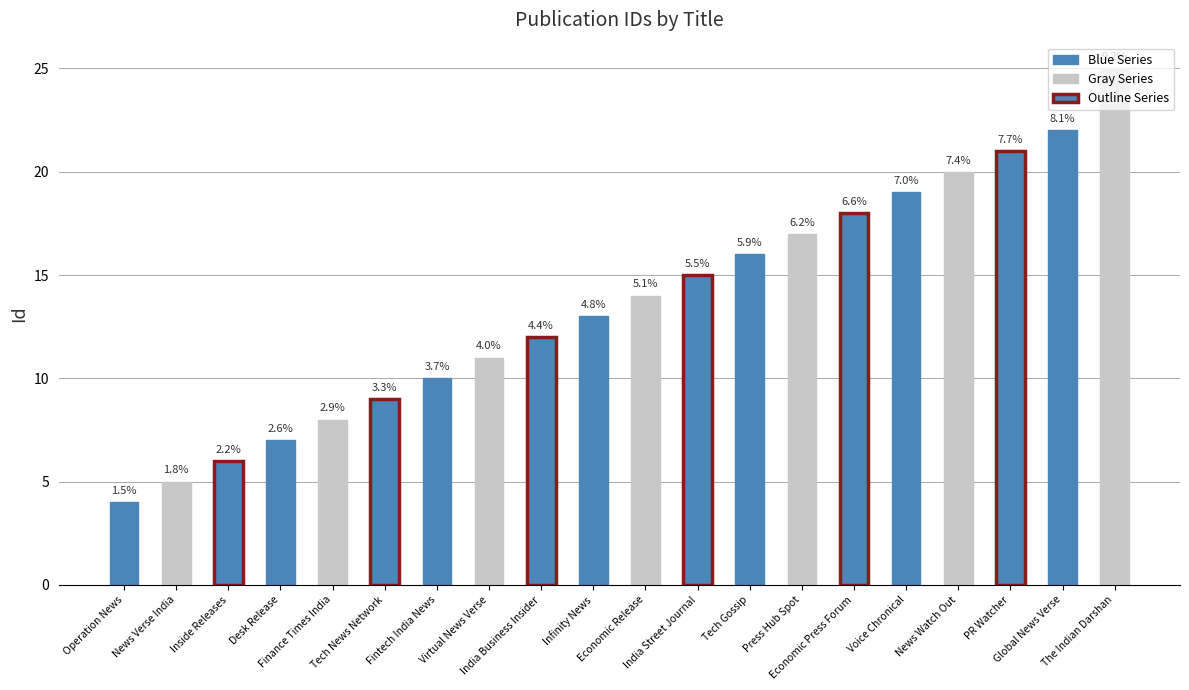

What is the difference between the maximum and minimum values?

21